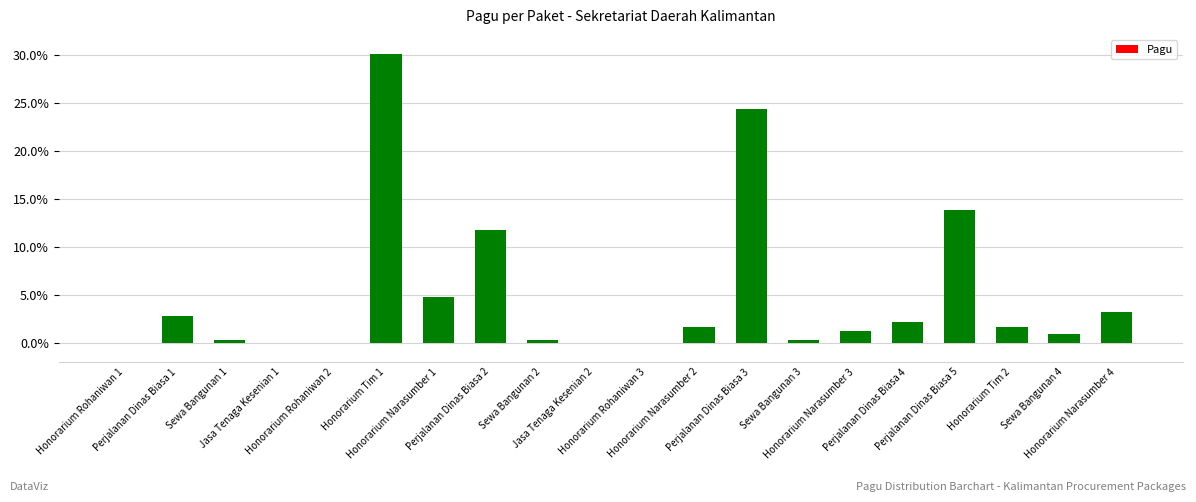

What is the sum of all values?

100.0